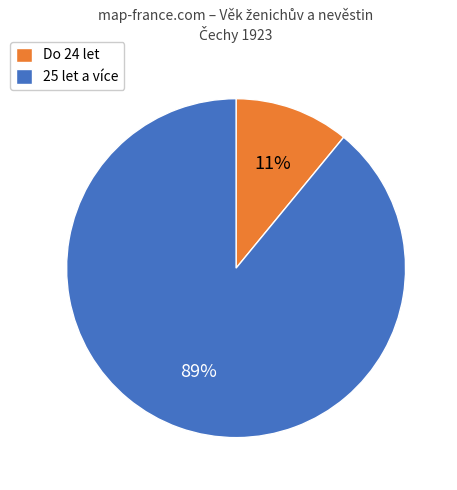

Between 25 let a více and Do 24 let, which is larger?

25 let a více